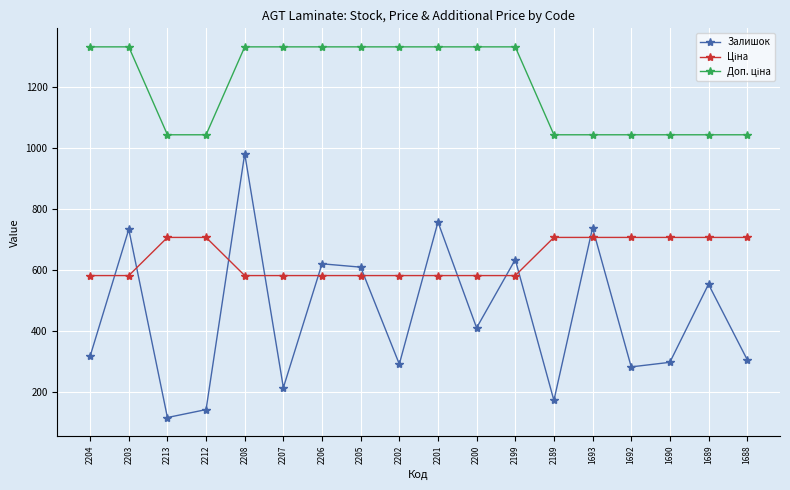

What is the difference between the highest and lowest values at 2204?

1014.3